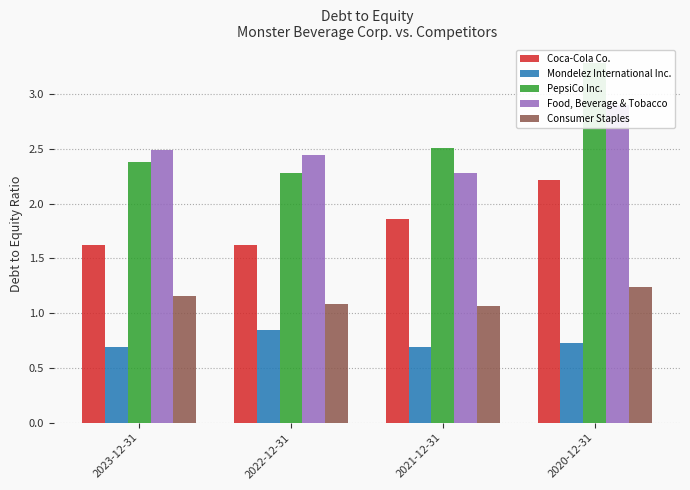

True or false: Food, Beverage & Tobacco has a value of 2.9 at 2020-12-31.

True